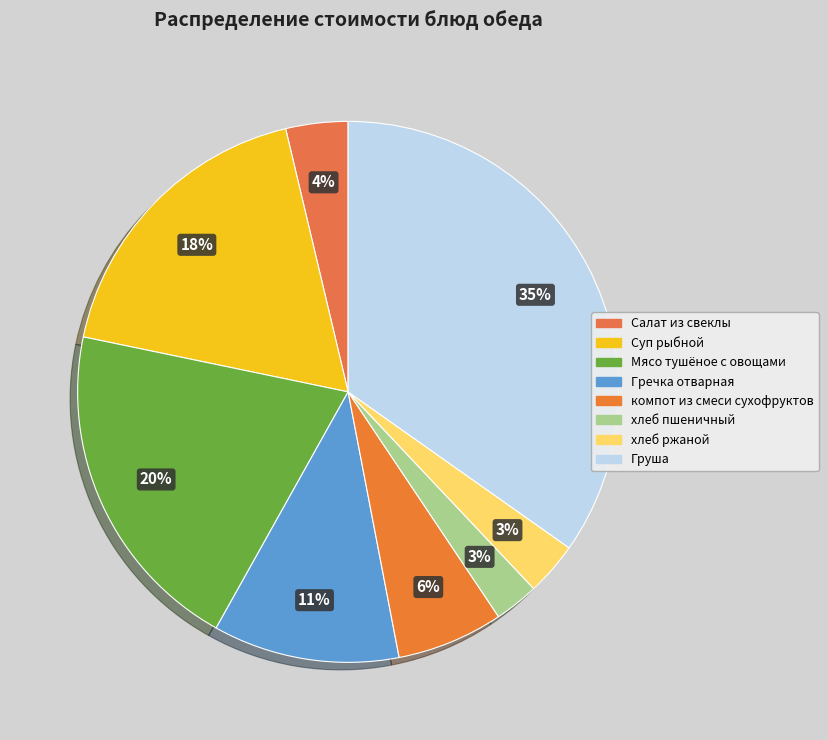

Count the number of slices in the pie.

8